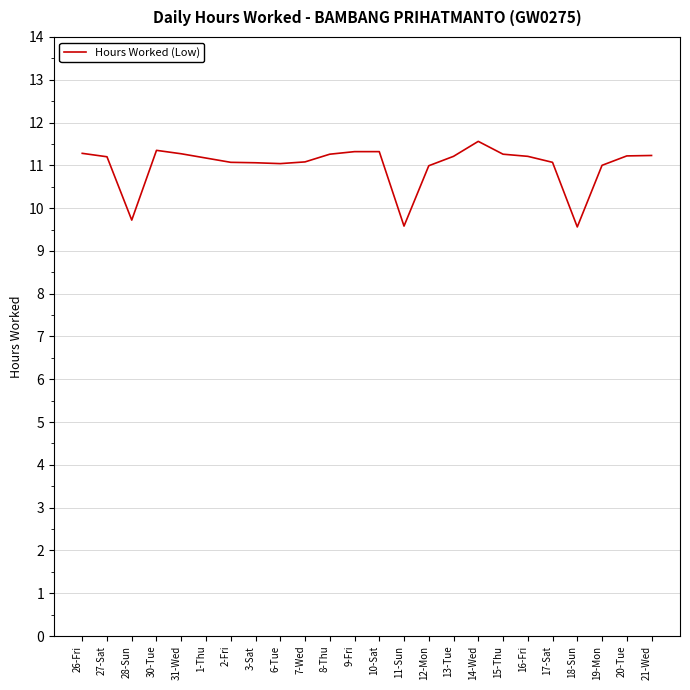

Which label corresponds to the largest value in the chart?

14-Wed